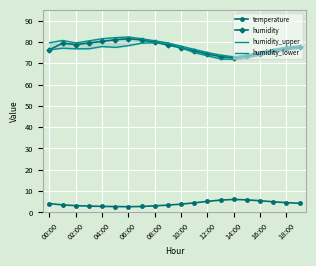

The value of temperature at 02:00 is 3.2. True or false?

True